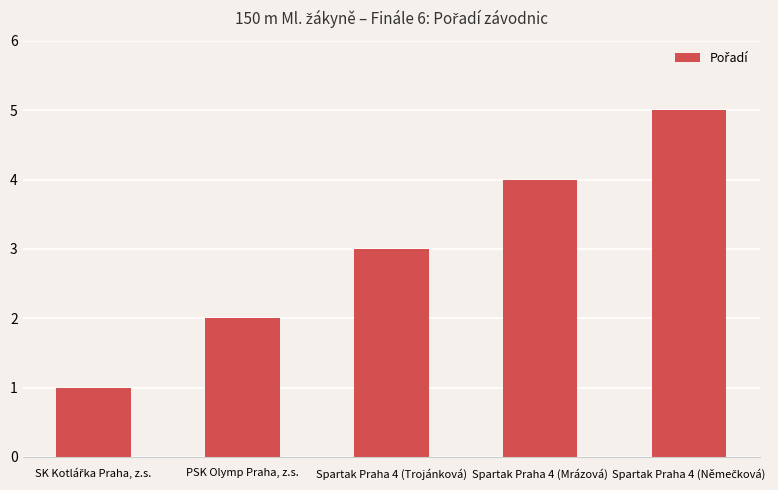

What is the greatest value displayed?

5